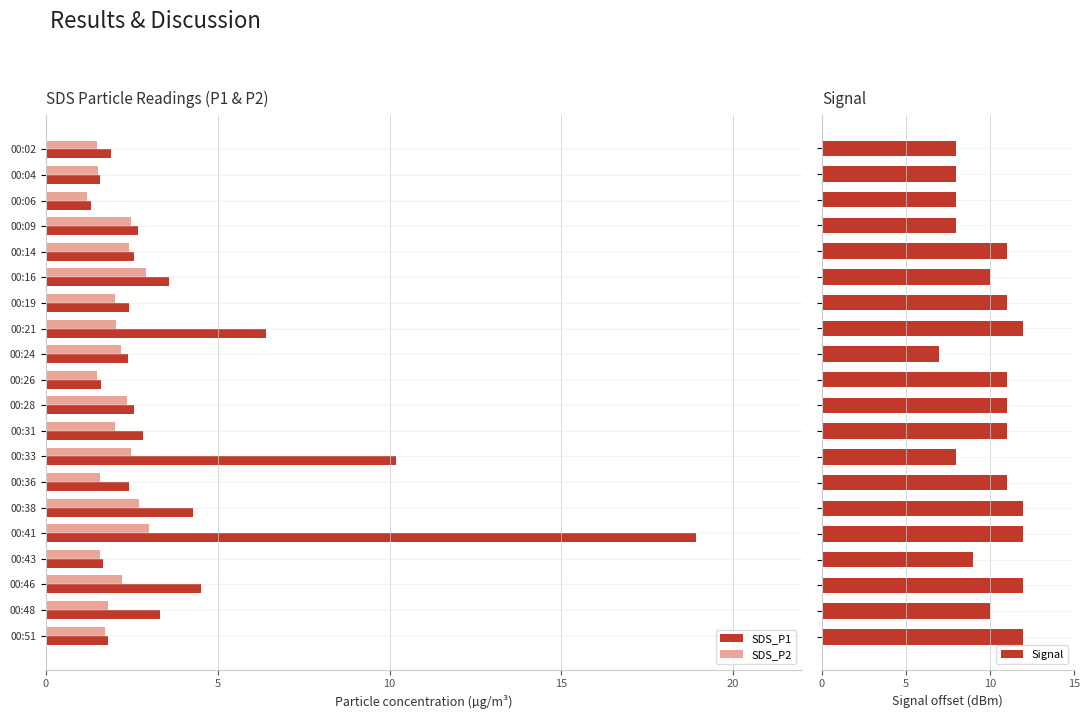

List the series in order of their overall mean, lowest first.

SDS_P2, SDS_P1, Signal